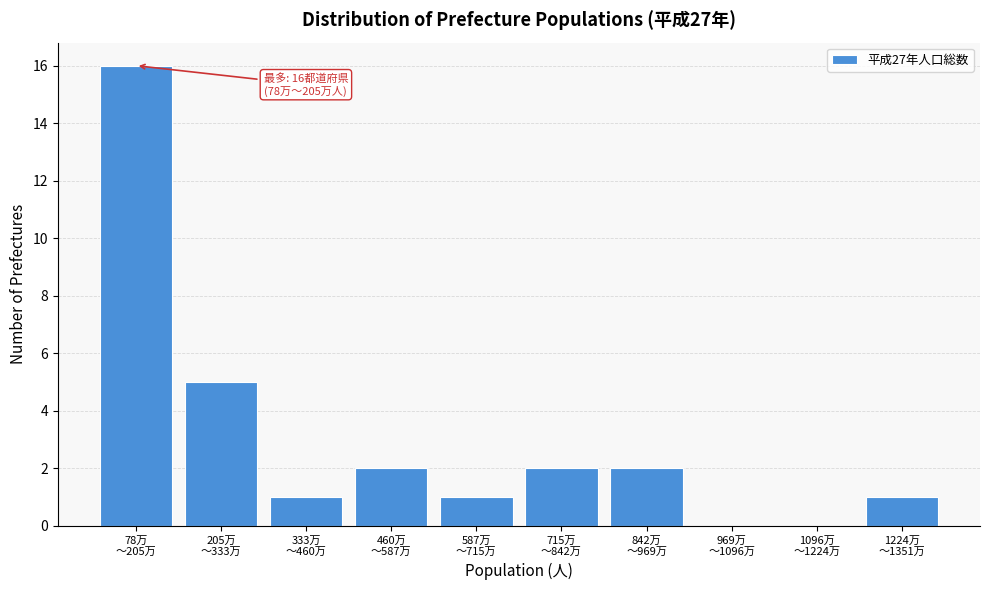

What is the maximum value shown in the chart?

16